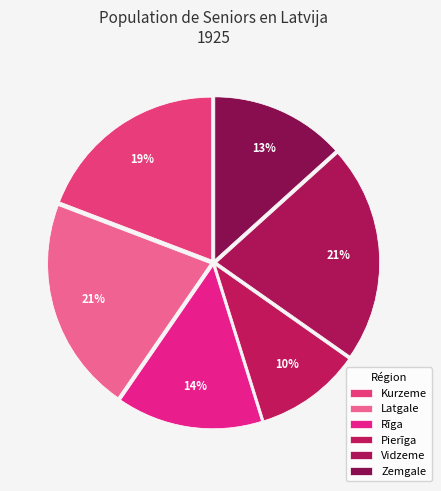

How many slices are in this pie chart?

6